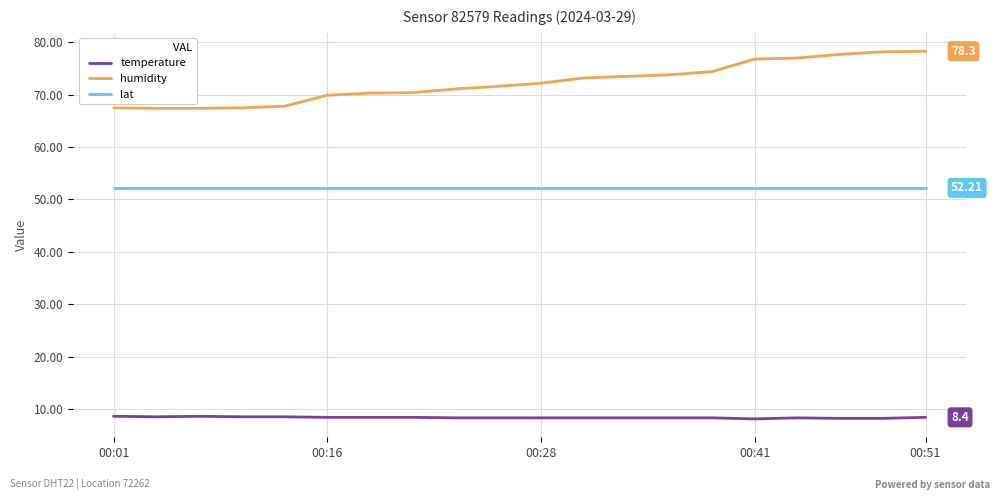

List the series in order of their overall mean, highest first.

humidity, lat, temperature